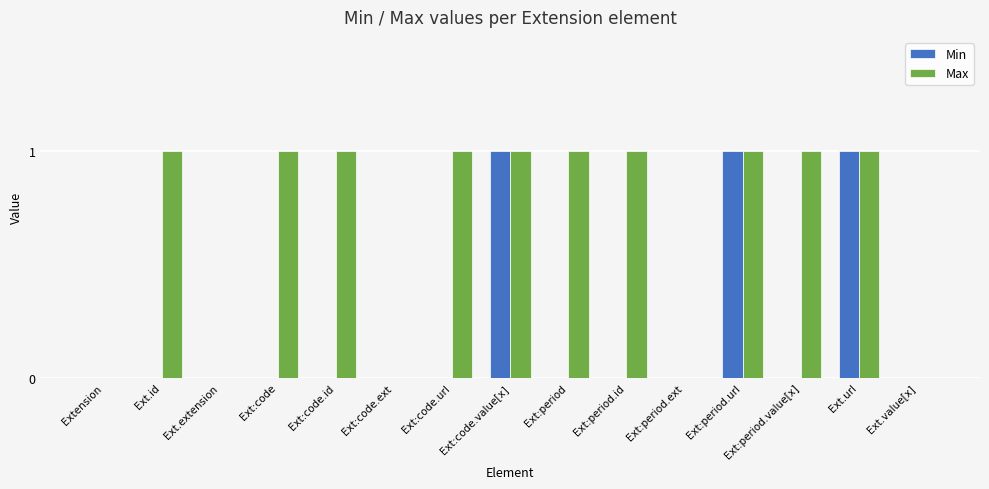

Which series changed the most between Ext:code and Ext.value[x]?

Max